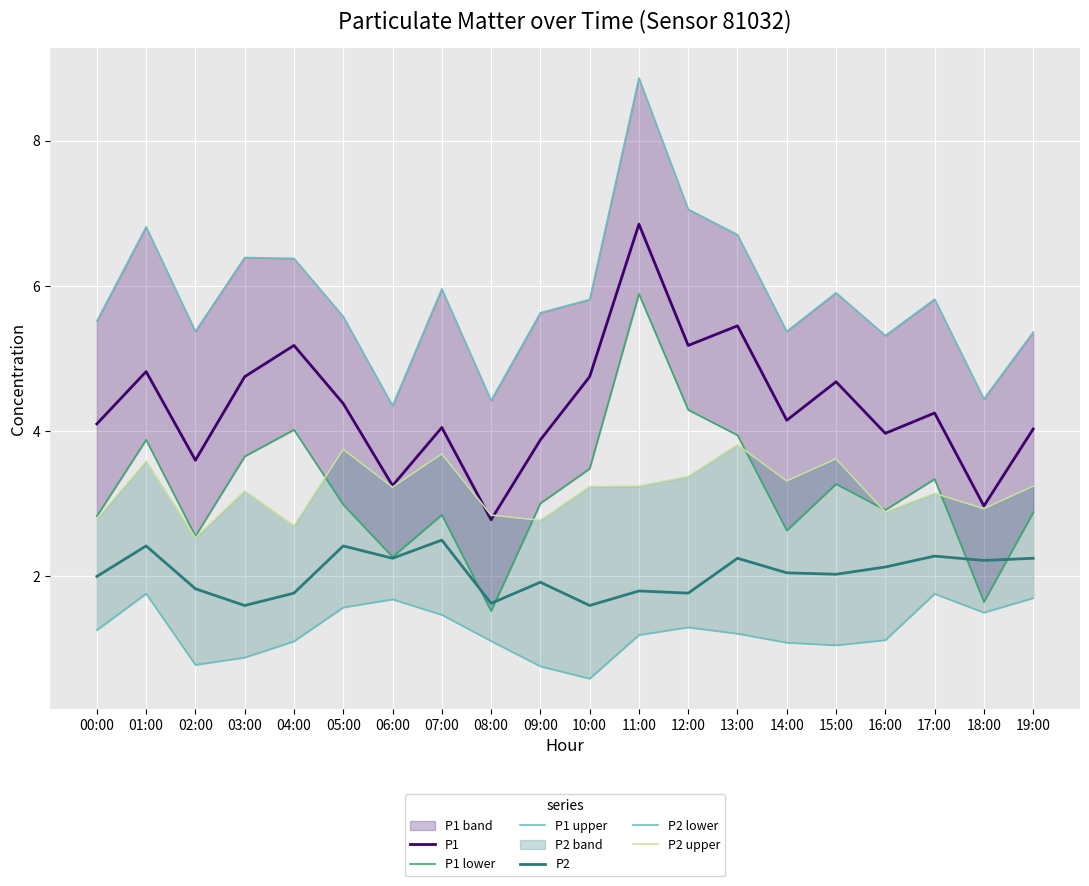

Is the value of P2 at 03:00 greater than the value of P1 at 18:00?

No